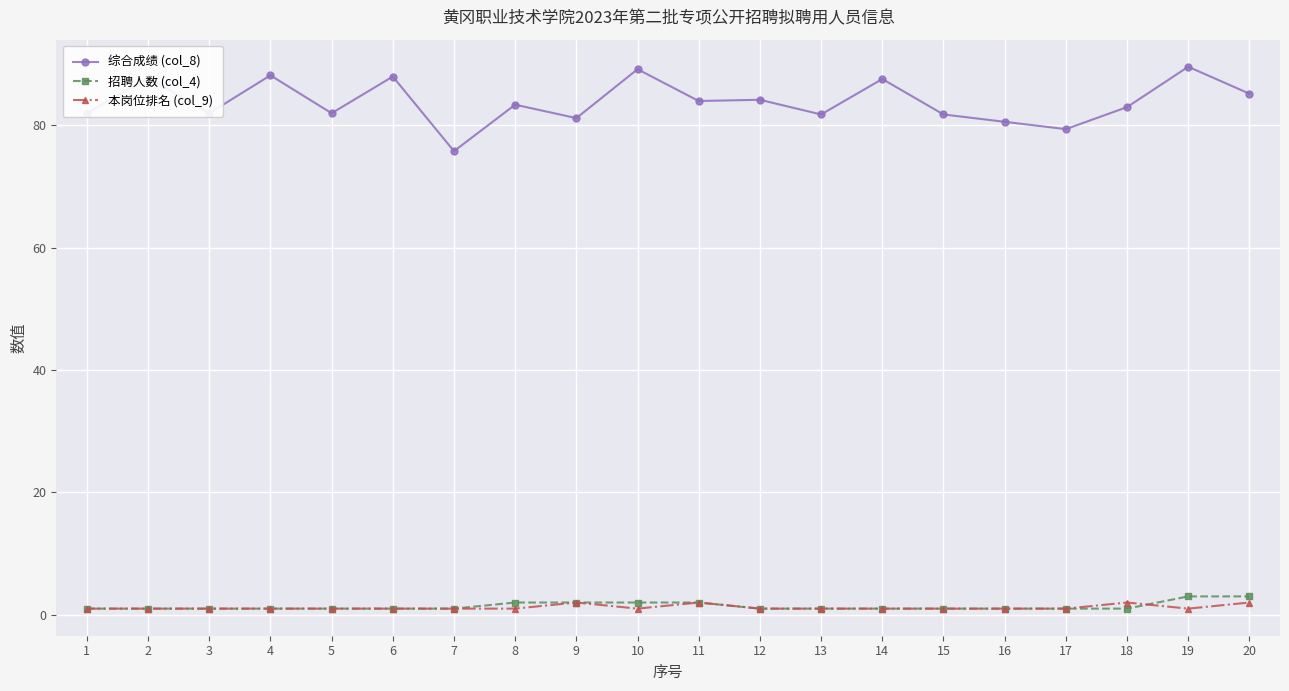

Which series has the largest total across all categories?

综合成绩 (col_8)